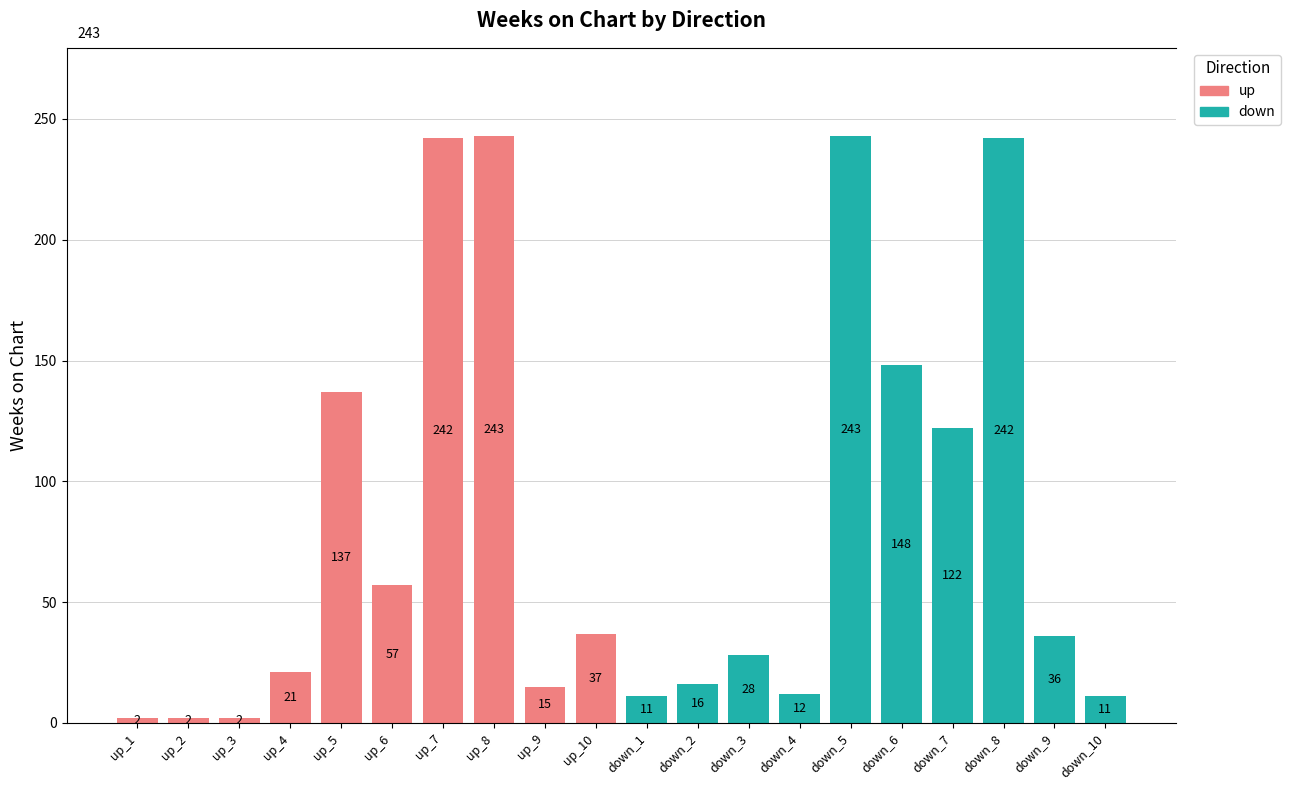

How many distinct data groups are displayed?

1